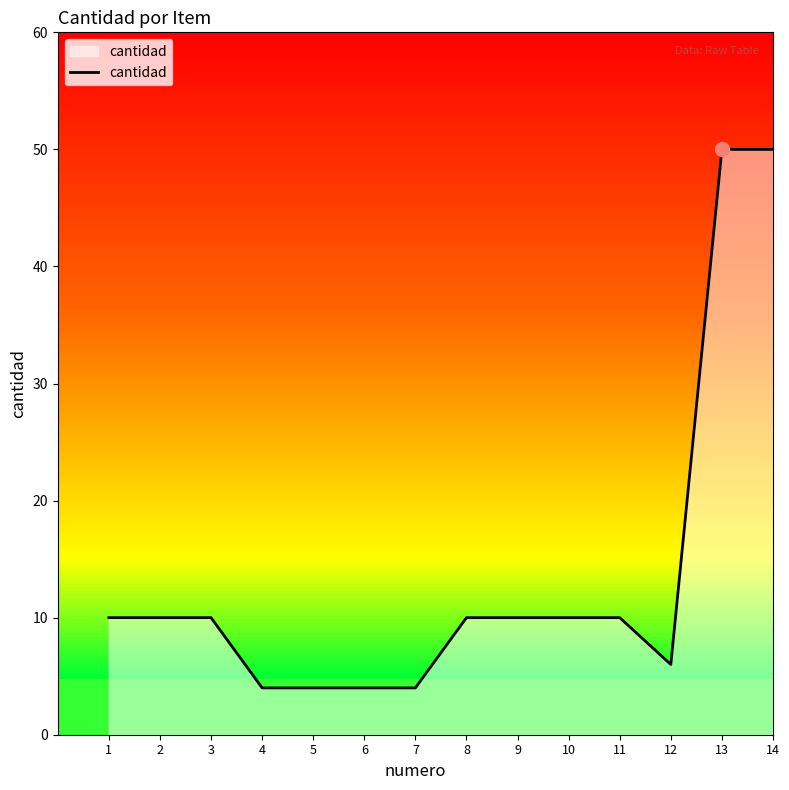

Between 9 and 7, which is larger?

9